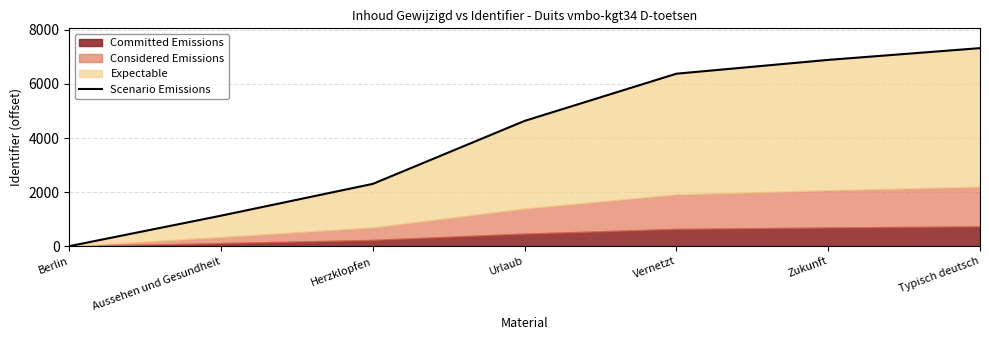

Which category has the highest value across all series?

Typisch deutsch